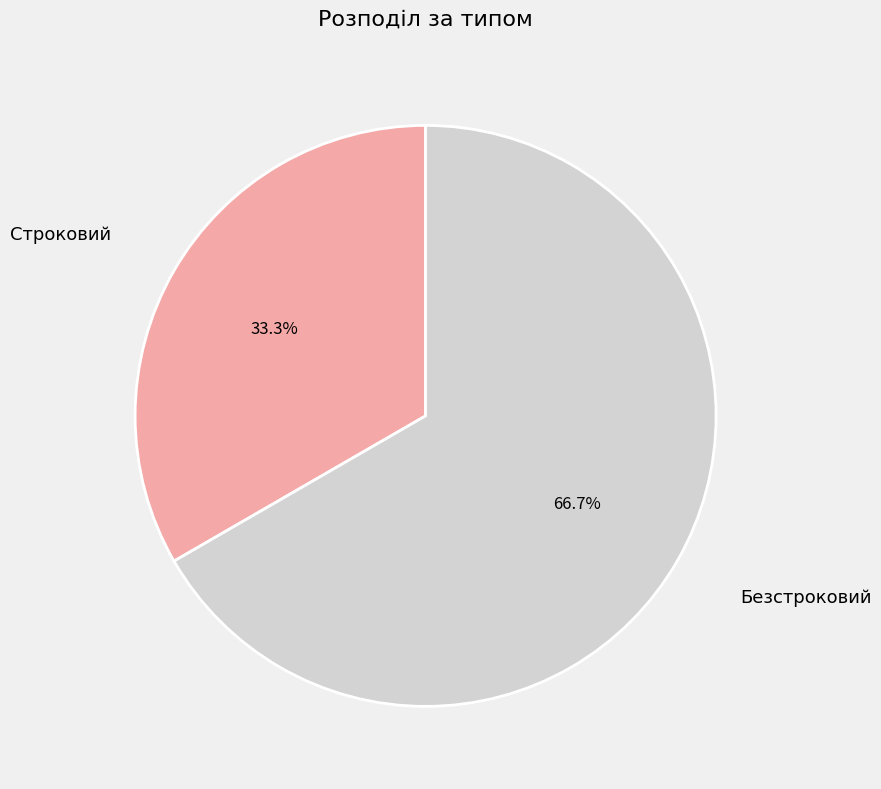

Is there a majority slice in this chart?

Yes